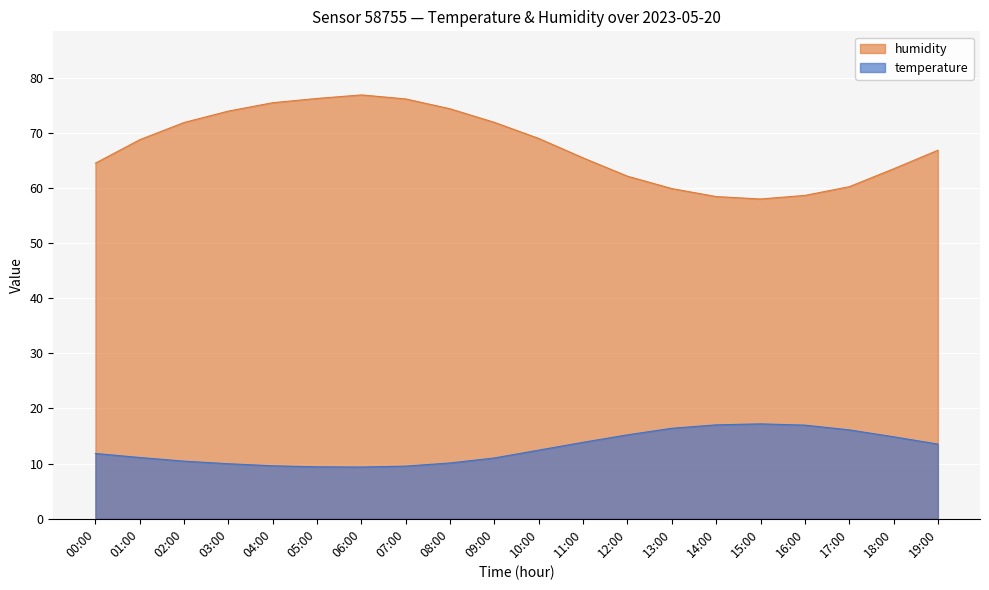

How many interior local valleys does the humidity series have?

1